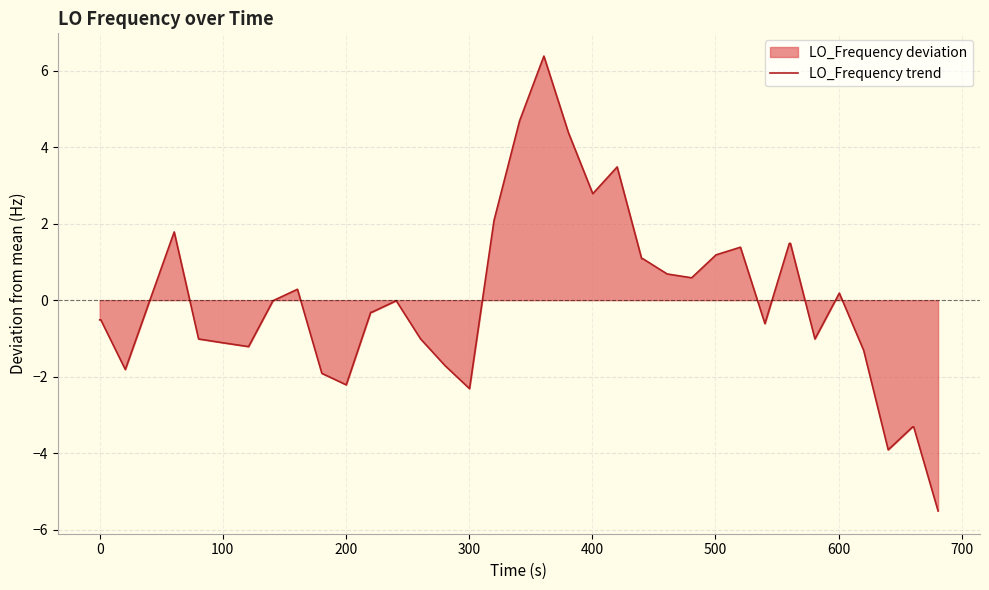

What is the difference between the maximum and minimum values?

11.9